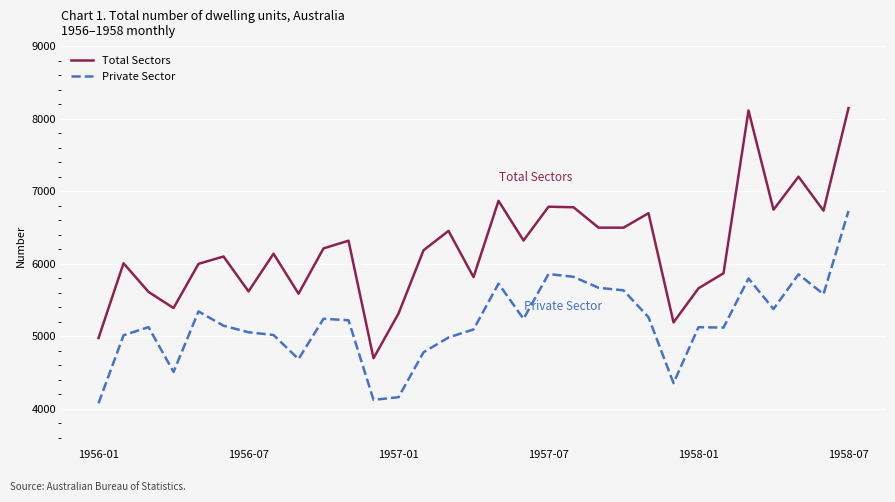

Rank the series by their maximum value, from lowest to highest.

Private Sector, Total Sectors